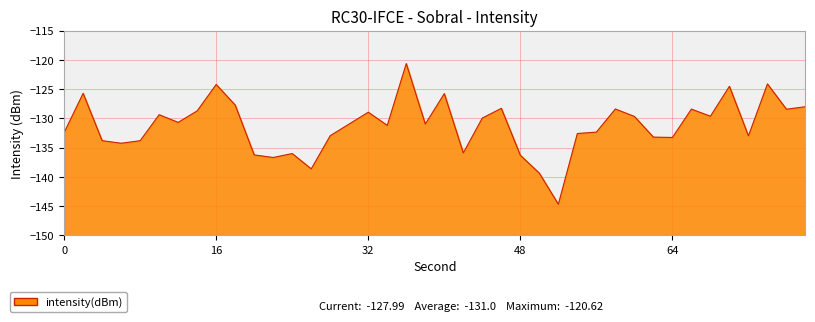

Reading left to right, list all the values displayed in this chart.

-132.4	-125.7	-133.8	-134.2	-133.8	-129.4	-130.7	-128.7	-124.2	-127.7	-136.2	-136.7	-136.0	-138.6	-132.9	-130.9	-128.9	-131.2	-120.6	-131.0	-125.8	-135.9	-129.9	-128.3	-136.3	-139.3	-144.7	-132.6	-132.3	-128.4	-129.7	-133.2	-133.3	-128.4	-129.6	-124.5	-133.0	-124.1	-128.4	-128.0